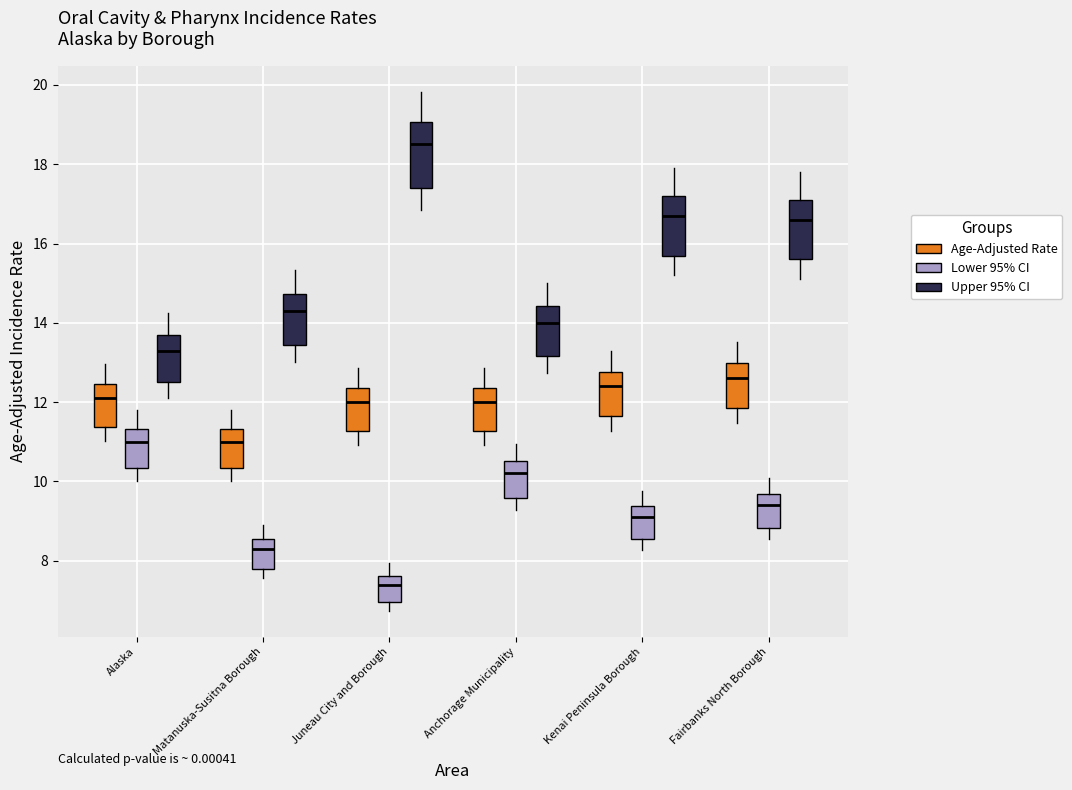

Which box's median line is the highest?

Juneau City and Borough (Upper 95% CI)